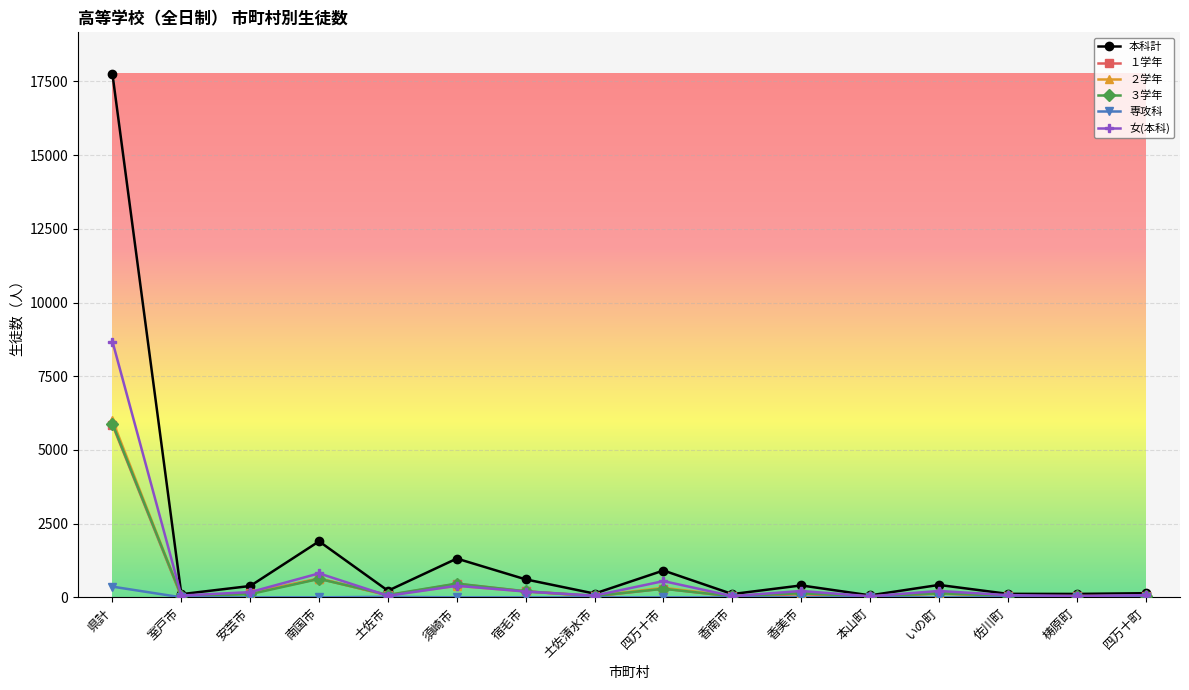

At which category is the sum across all series the highest?

県計